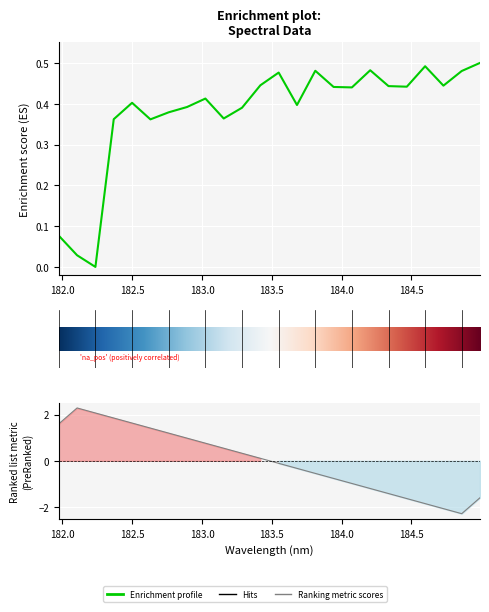

Reading left to right, extract all data points from this chart.

0.1	0.0	0.0	0.4	0.4	0.4	0.4	0.4	0.4	0.4	0.4	0.4	0.5	0.4	0.5	0.4	0.4	0.5	0.4	0.4	0.5	0.4	0.5	0.5